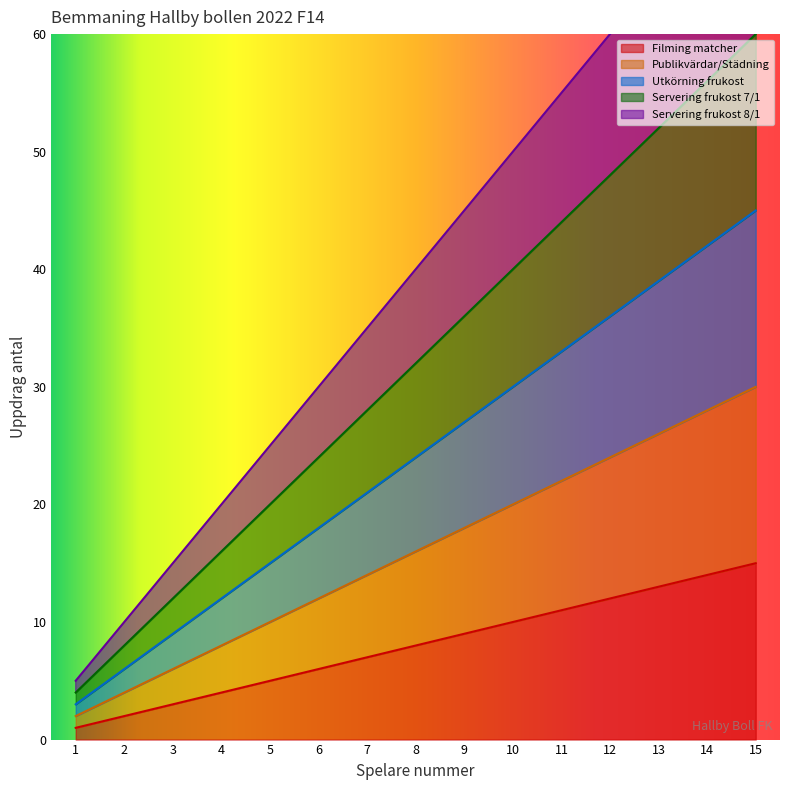

What are all the series names shown in the legend?

Filming matcher, Publikvärdar/Städning, Utkörning frukost, Servering frukost 7/1, Servering frukost 8/1